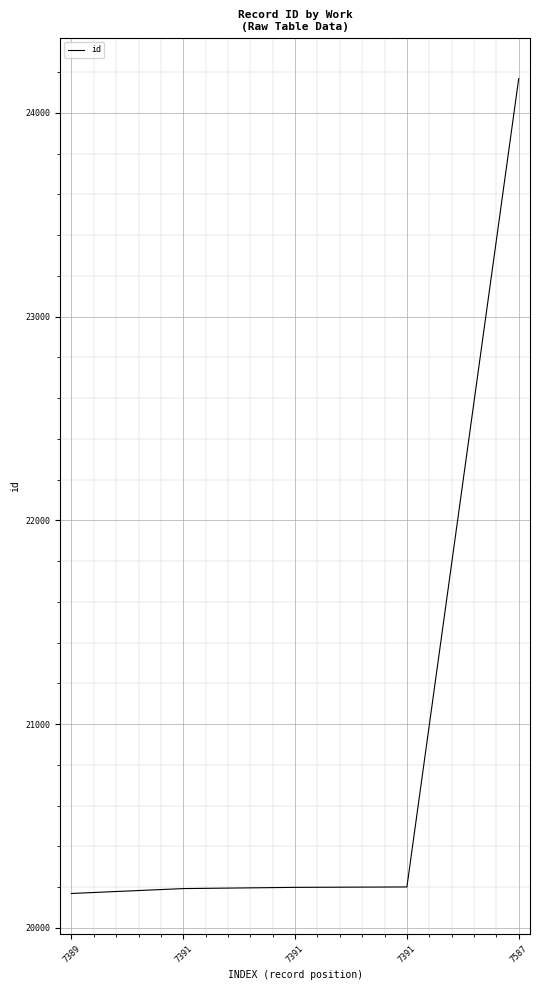

What is the difference between the values at 7391 and 7389?

24